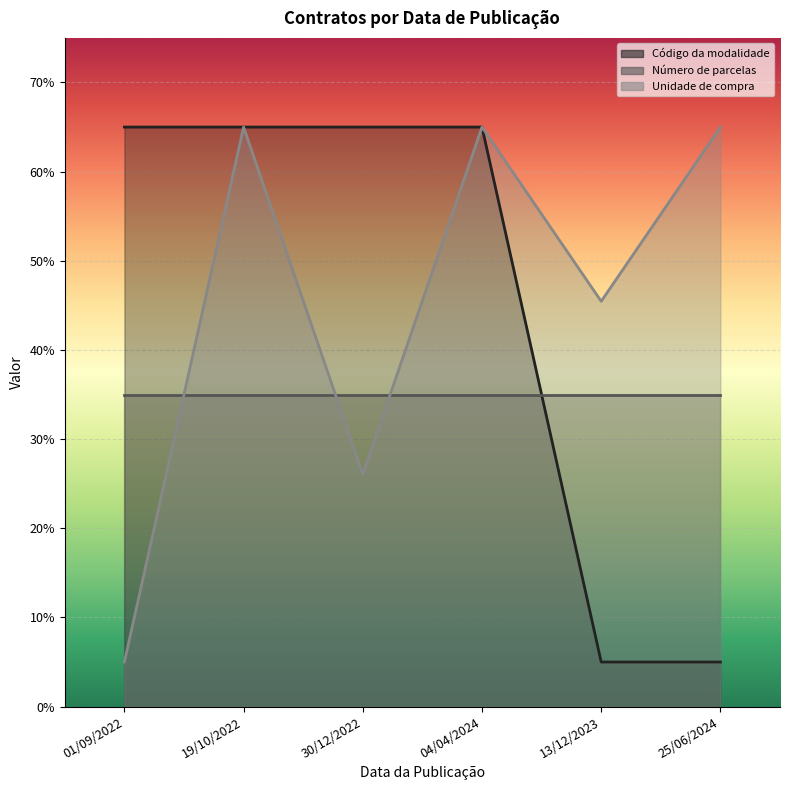

True or false: Código da modalidade and Unidade de compra intersect in this chart.

False